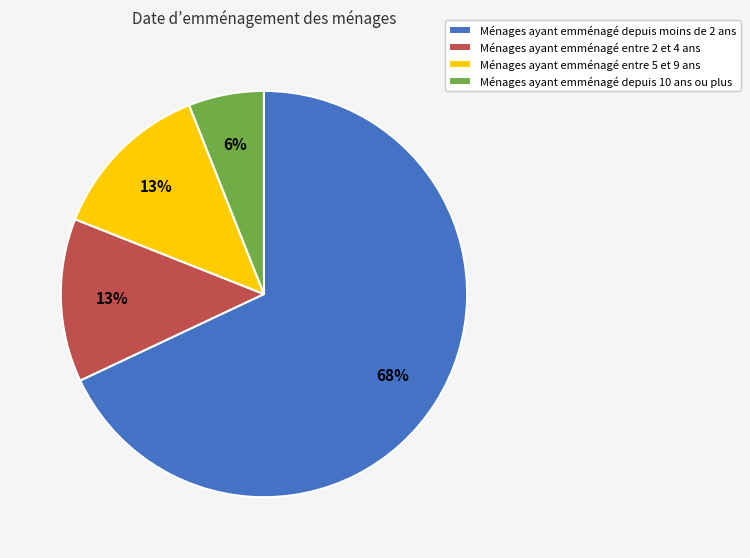

What is the smallest slice in the pie chart?

Ménages ayant emménagé depuis 10 ans ou plus